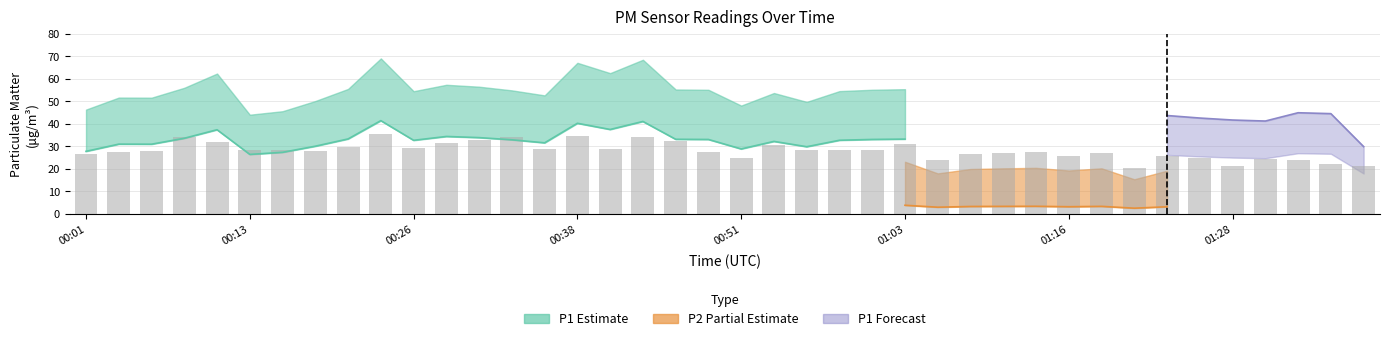

How many categories are shown in the chart?

40